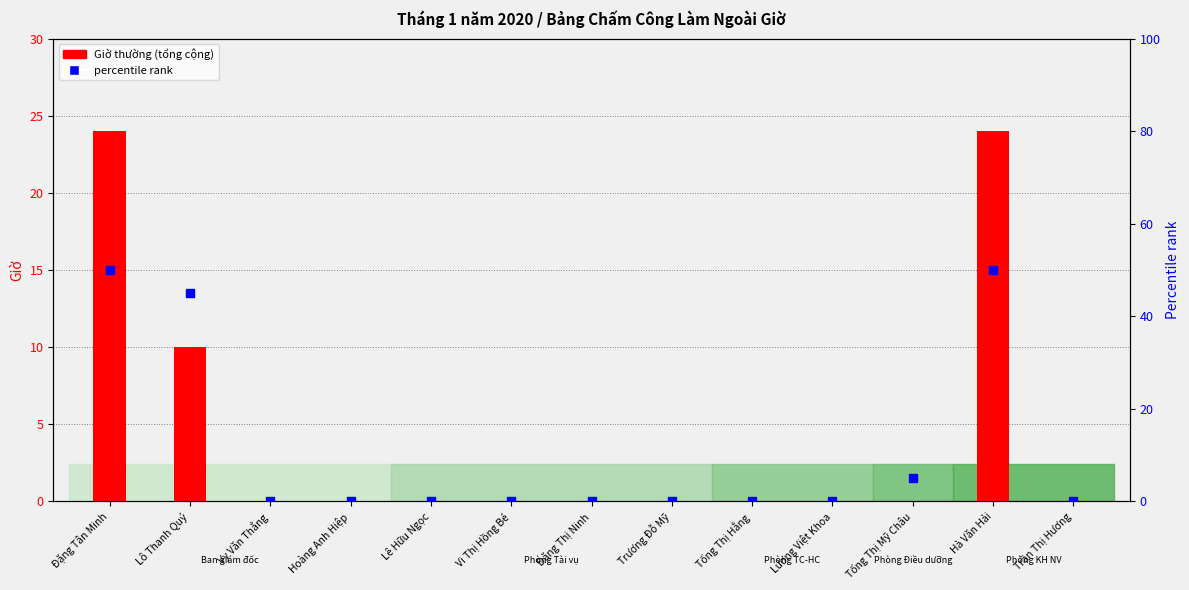

What is the total value across all series at Đặng Tân Minh?

74